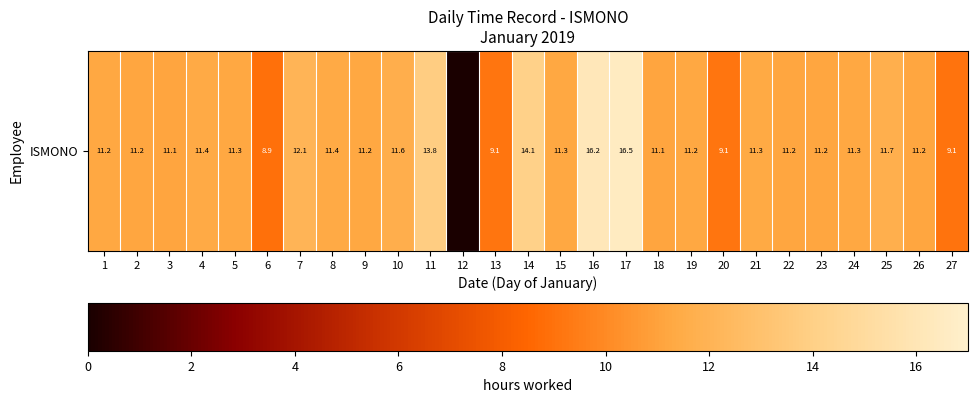

Rank the categories by value from highest to lowest.

17, 16, 14, 11, 7, 25, 10, 4, 8, 21, 5, 24, 15, 1, 9, 19, 2, 22, 23, 26, 3, 18, 13, 20, 27, 6, 12